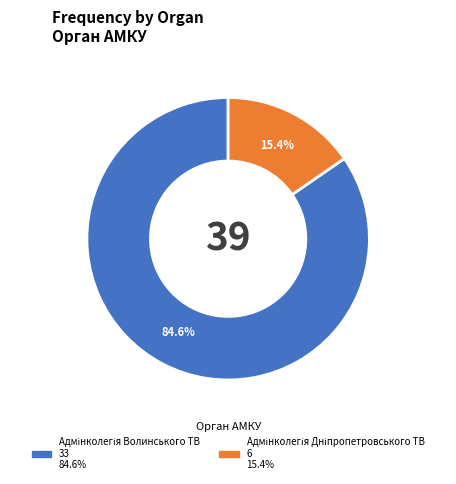

Is there a majority slice in this chart?

Yes